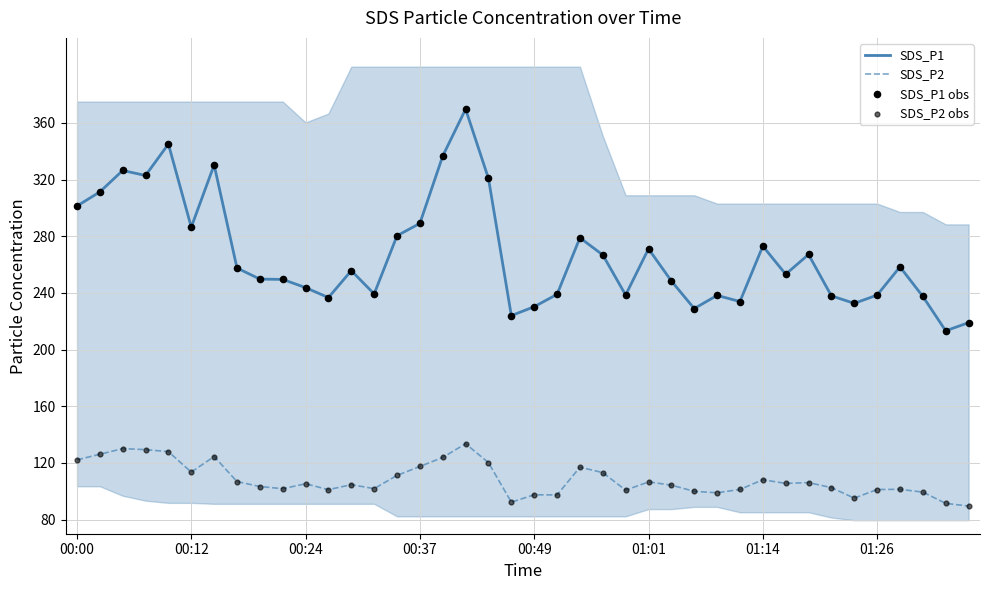

At how many categories does at least one series exceed 148?

40